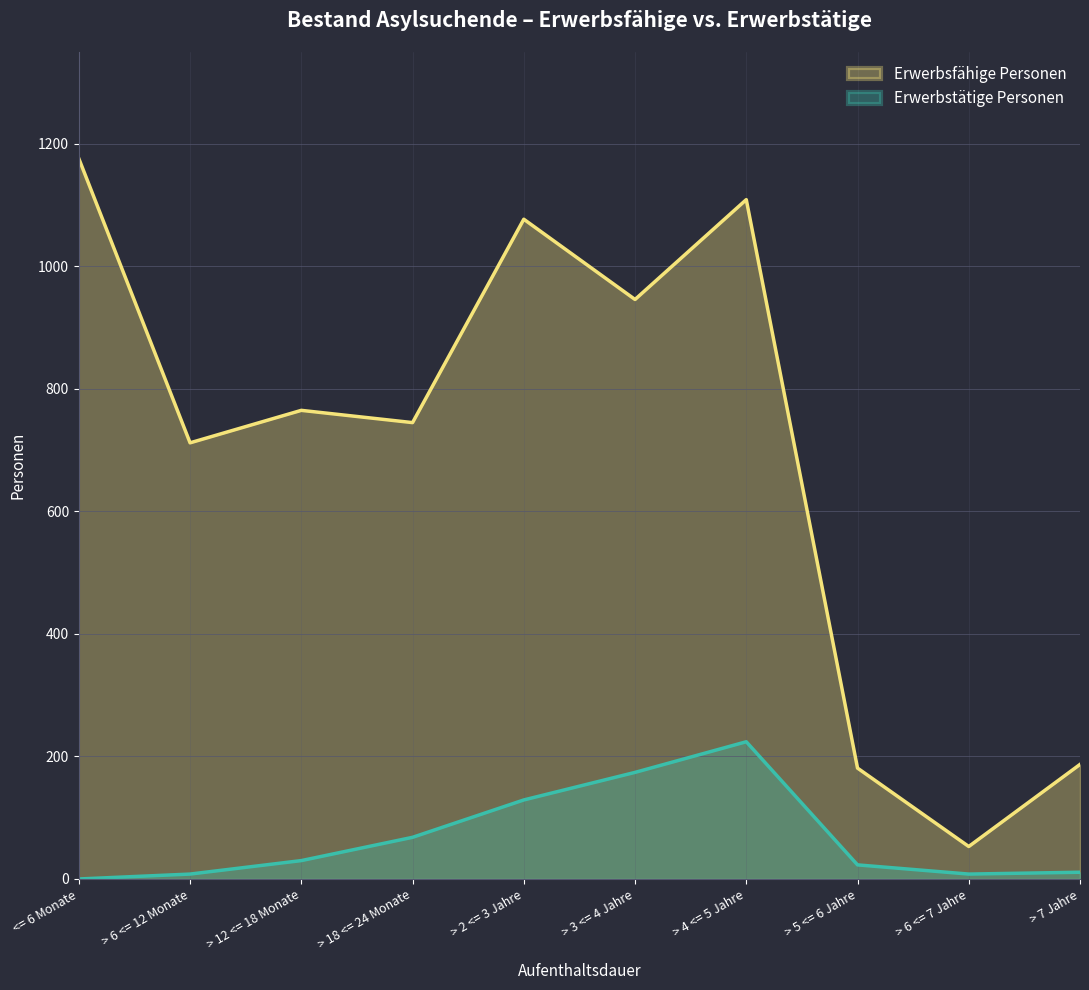

Where is Erwerbstätige Personen nearest to the value 112?

> 2 <= 3 Jahre